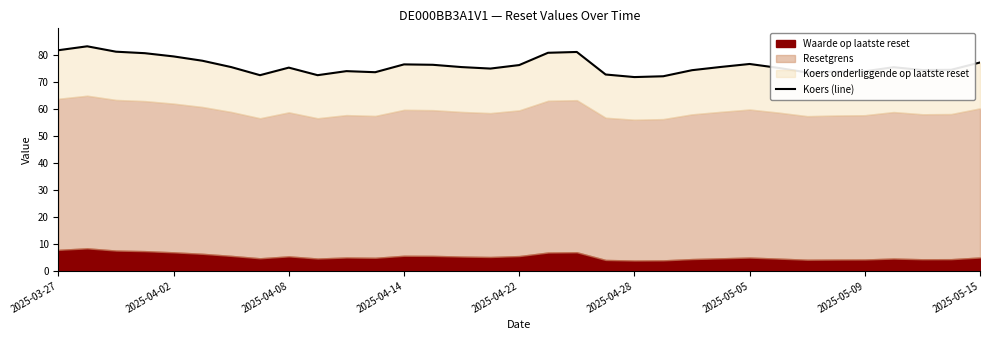

How many interior local valleys (lower than both neighbors) does the data have?

7